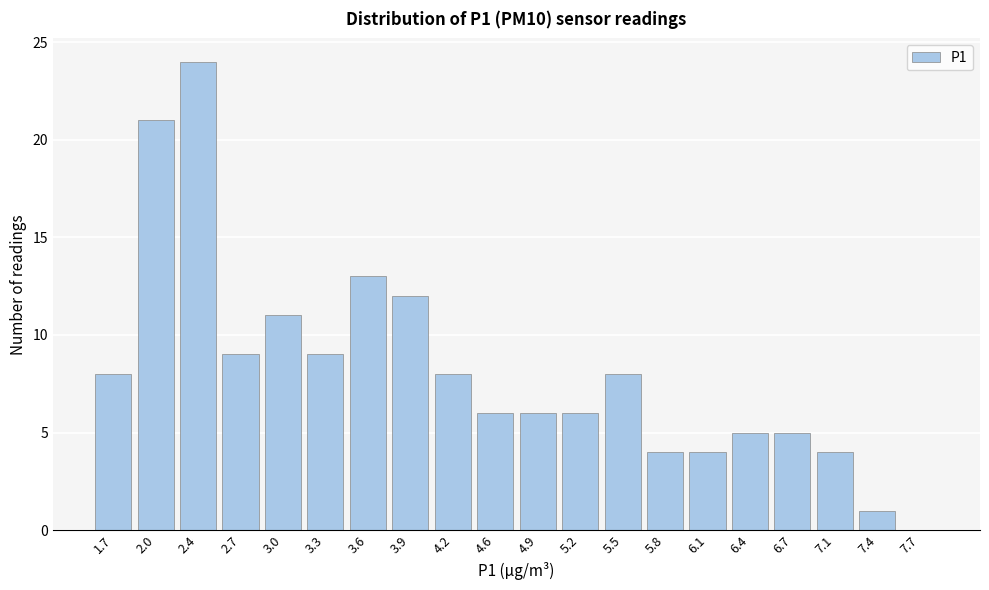

Reading left to right, list all the values displayed in this chart.

1.7=8	2.0=21	2.4=24	2.7=9	3.0=11	3.3=9	3.6=13	3.9=12	4.2=8	4.6=6	4.9=6	5.2=6	5.5=8	5.8=4	6.1=4	6.4=5	6.7=5	7.1=4	7.4=1	7.7=0